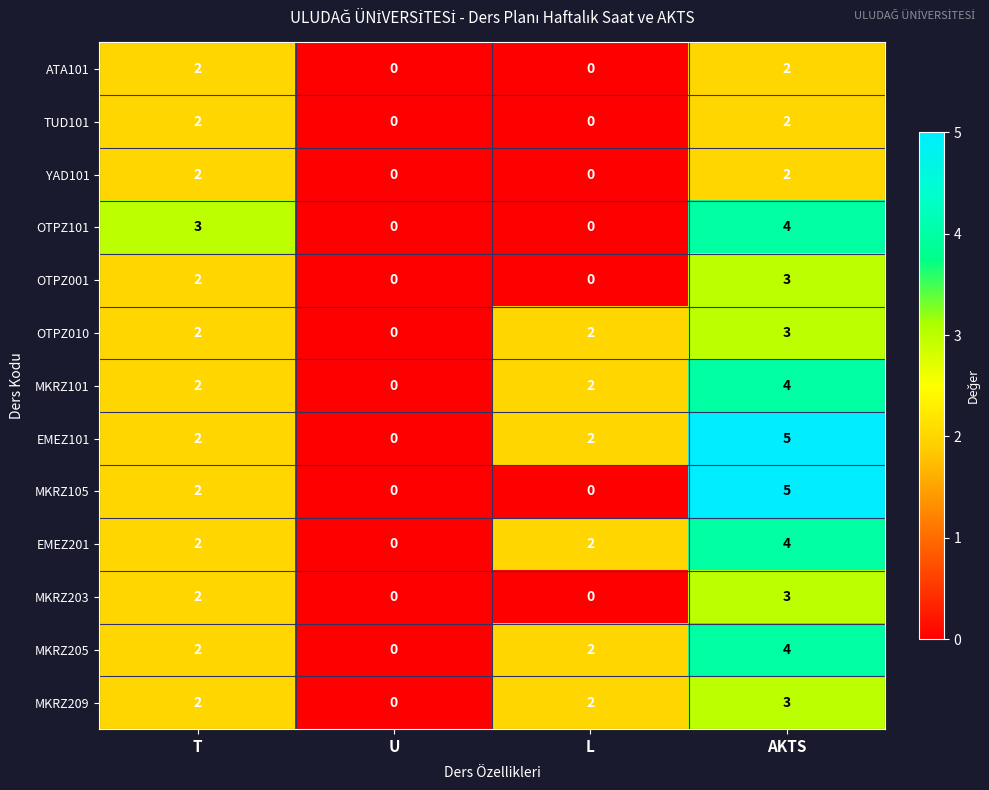

Read the EMEZ201 value at AKTS.

4